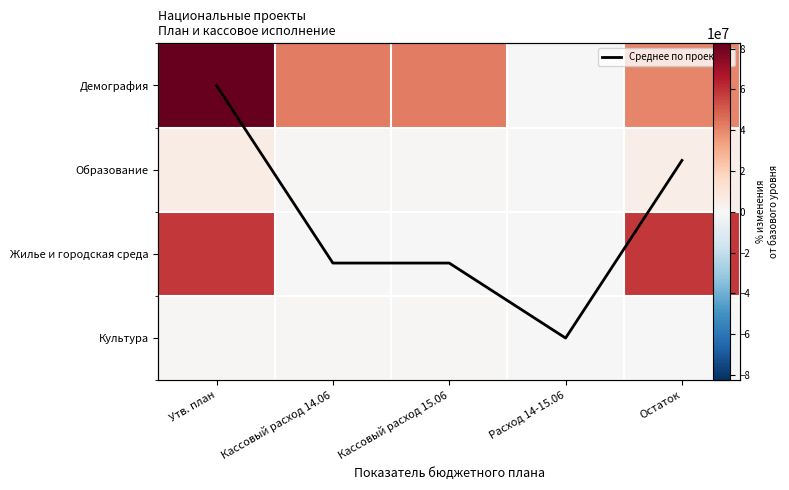

True or false: Образование has a value of 5203794.0 at Остаток.

True